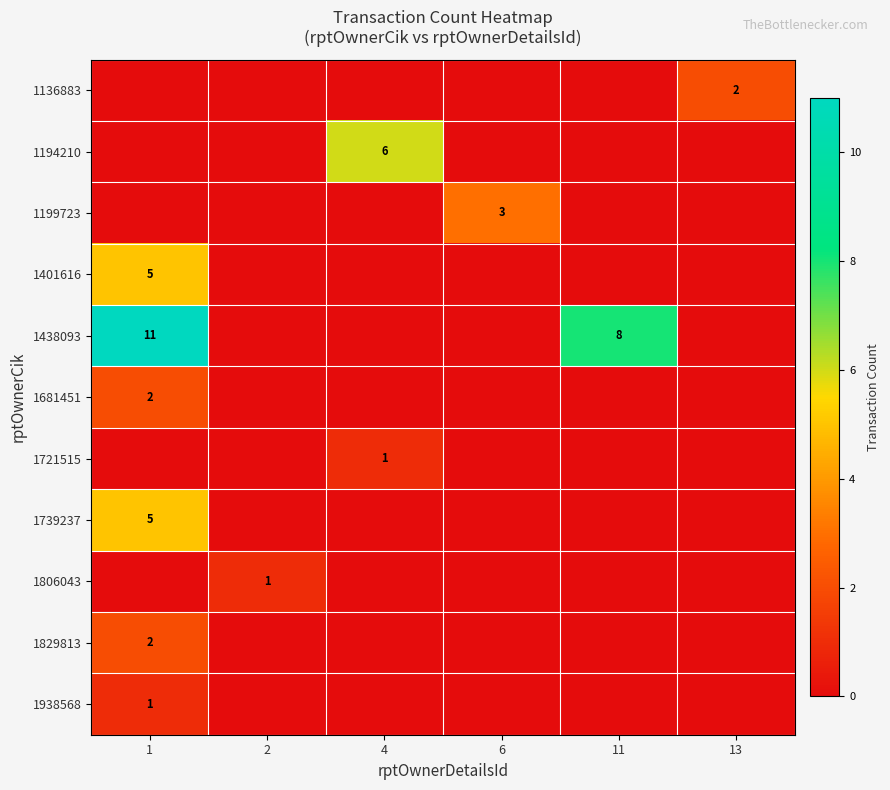

True or false: 1438093 has a value of 3 at 11.

False